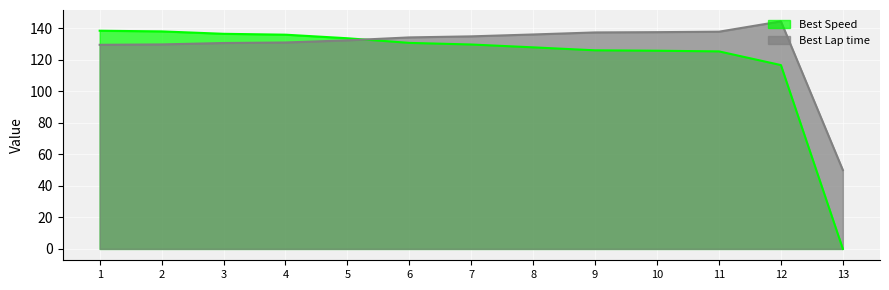

Reading right to left, extract all data points from this chart.

Best Lap time: 50.0	144.4	137.8	137.5	137.4	136.1	134.9	134.2	132.4	131.0	130.7	129.8	129.5
Best Speed: 0.0	116.6	125.3	125.8	126.0	127.9	129.7	130.7	133.7	135.9	136.5	138.0	138.4